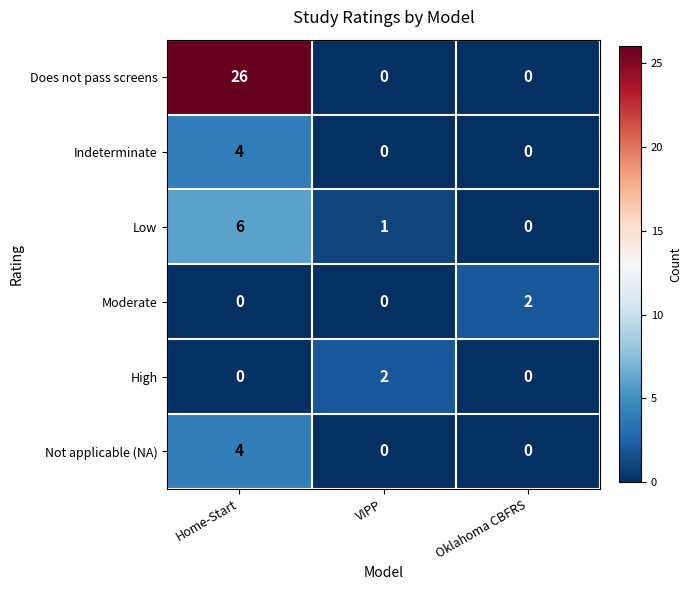

Reading left to right, what are all the values shown in this chart?

Does not pass screens: 26	0	0
Indeterminate: 4	0	0
Low: 6	1	0
Moderate: 0	0	2
High: 0	2	0
Not applicable (NA): 4	0	0